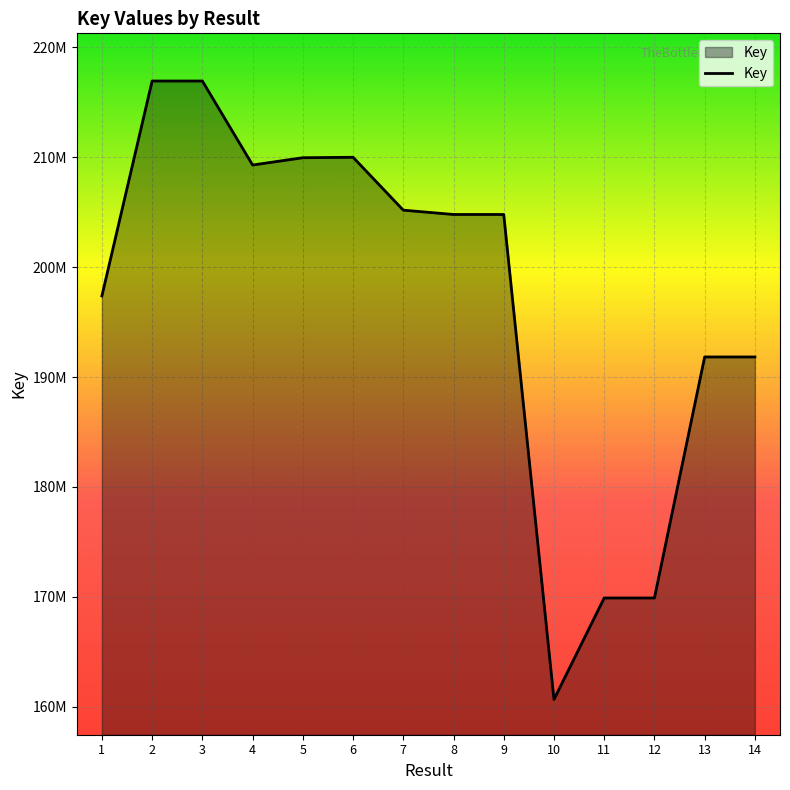

Is this an area chart (filled region under the line)?

Yes